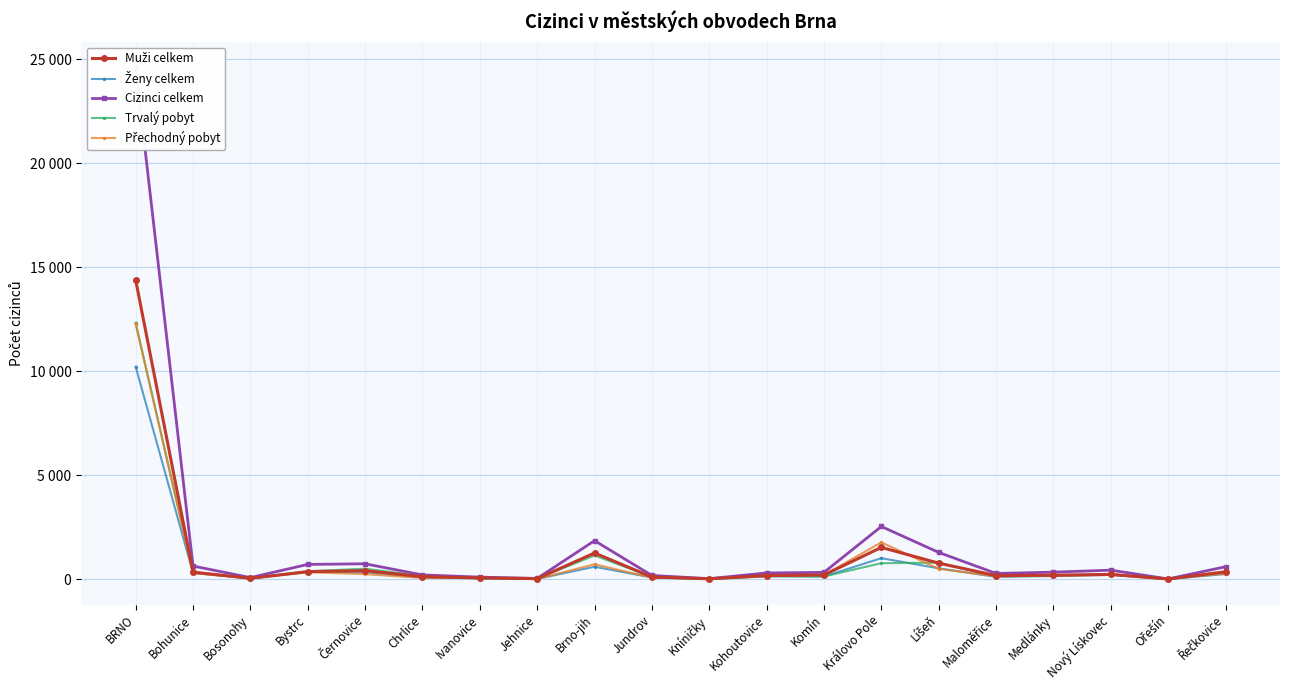

Which series has the largest total across all categories?

Cizinci celkem